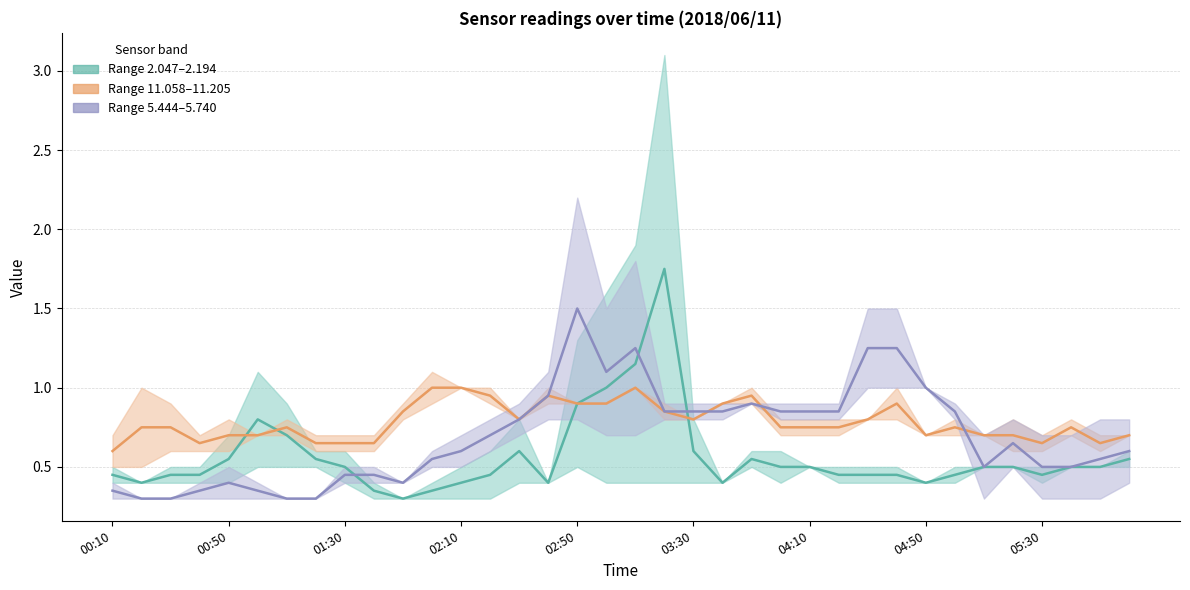

Reading right to left, what are all the values shown in this chart?

Midline 2.047: 0.6	0.5	0.5	0.5	0.5	0.5	0.5	0.4	0.5	0.5	0.5	0.5	0.5	0.6	0.4	0.6	1.8	1.1	1.0	0.9	0.4	0.6	0.4	0.4	0.3	0.3	0.3	0.5	0.6	0.7	0.8	0.6	0.5	0.5	0.4	0.5
Midline 11.058: 0.7	0.6	0.8	0.6	0.7	0.7	0.8	0.7	0.9	0.8	0.8	0.8	0.8	0.9	0.9	0.8	0.9	1.0	0.9	0.9	0.9	0.8	0.9	1.0	1.0	0.9	0.6	0.6	0.6	0.8	0.7	0.7	0.6	0.8	0.8	0.6
Midline 5.444: 0.6	0.6	0.5	0.5	0.7	0.5	0.9	1.0	1.2	1.2	0.9	0.9	0.9	0.9	0.9	0.9	0.9	1.2	1.1	1.5	1.0	0.8	0.7	0.6	0.6	0.4	0.5	0.5	0.3	0.3	0.3	0.4	0.3	0.3	0.3	0.3